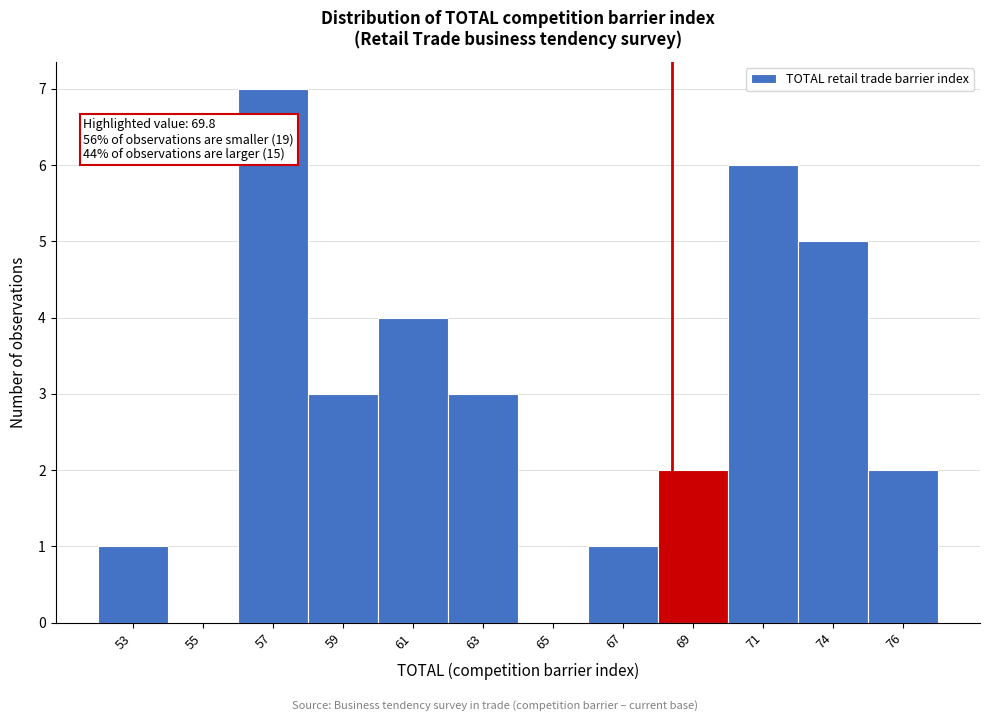

Reading left to right, list all the values displayed in this chart.

53=1	55=0	57=7	59=3	61=4	63=3	65=0	67=1	69=2	71=6	74=5	76=2